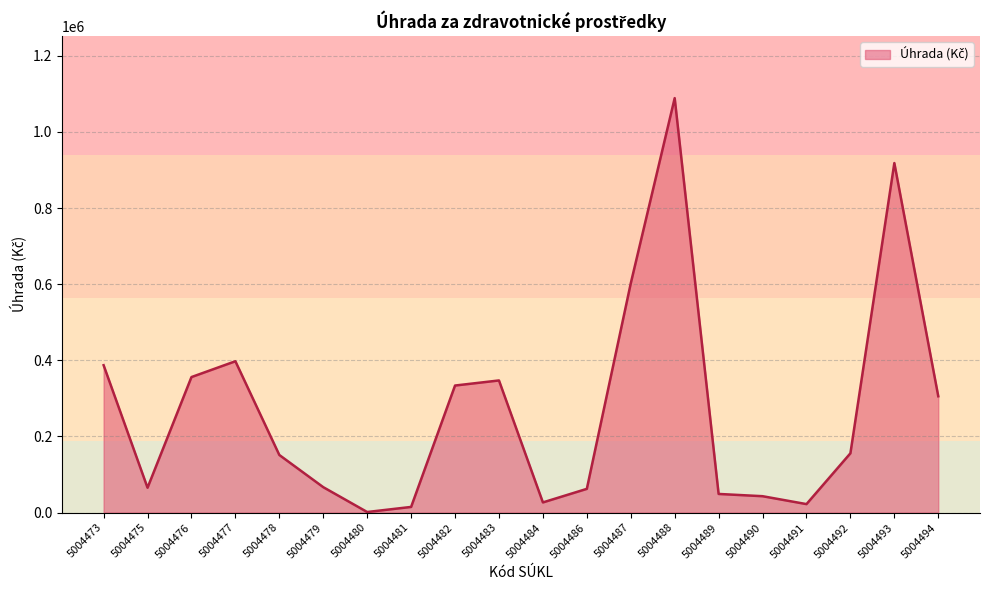

What is the sum of the values at 5004494 and 5004493?

1223886.0